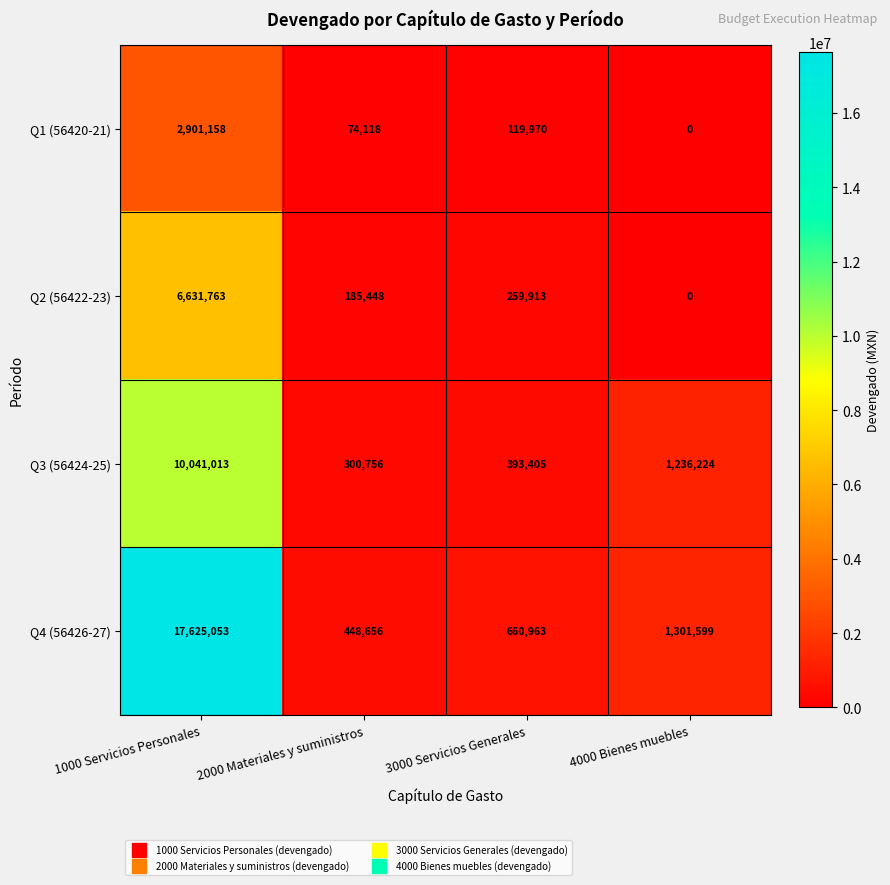

Read the Q2 (56422-23) value at 2000 Materiales y suministros.

185448